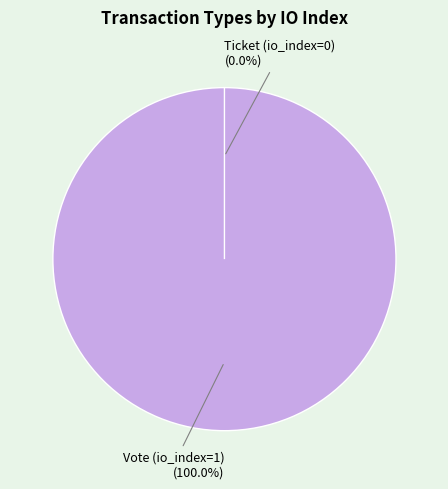

What is the change in value from Vote (io_index=1) to Ticket (io_index=0)?

-1